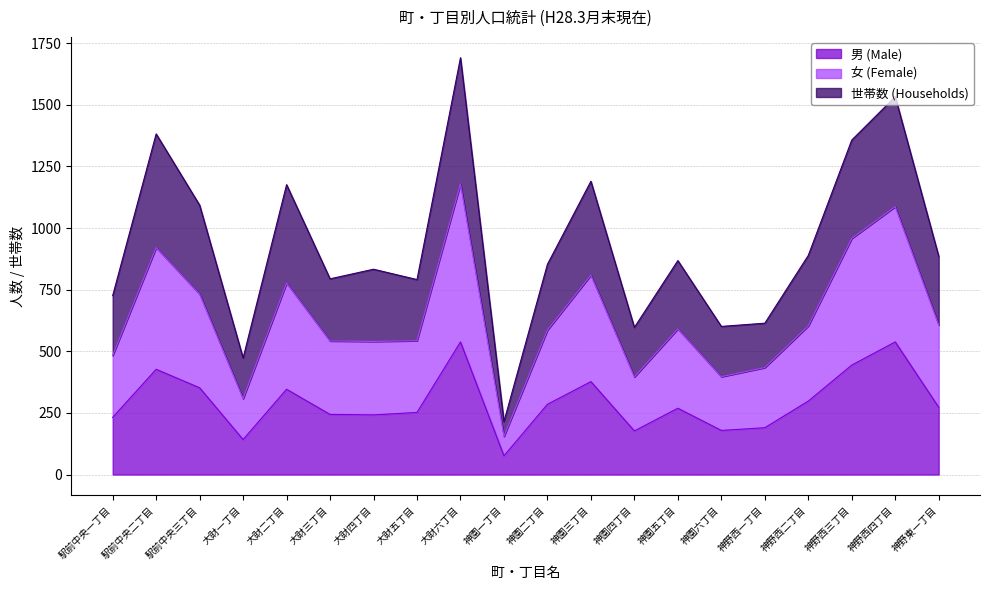

What is the smallest value displayed?

76